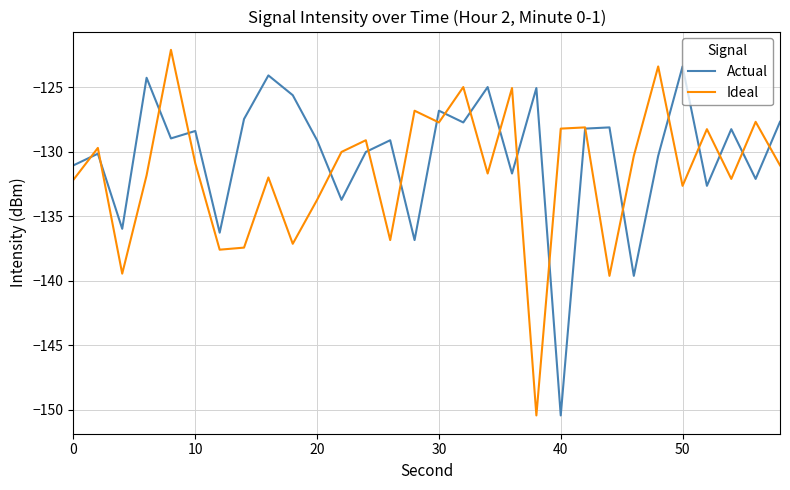

What is the average value of the Ideal series?

-131.6